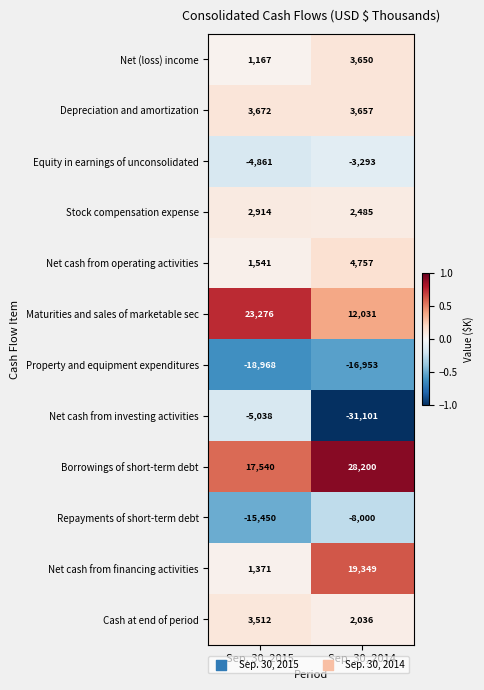

What is the sum of all Property and equipment expenditures values?

-35921